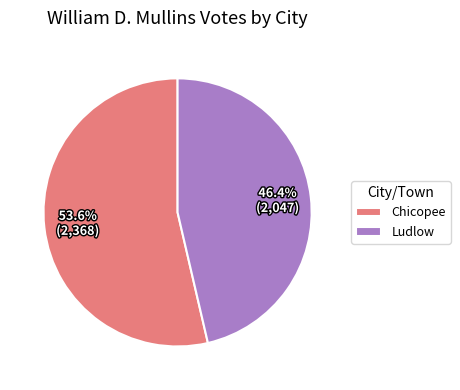

Is there a majority slice in this chart?

Yes